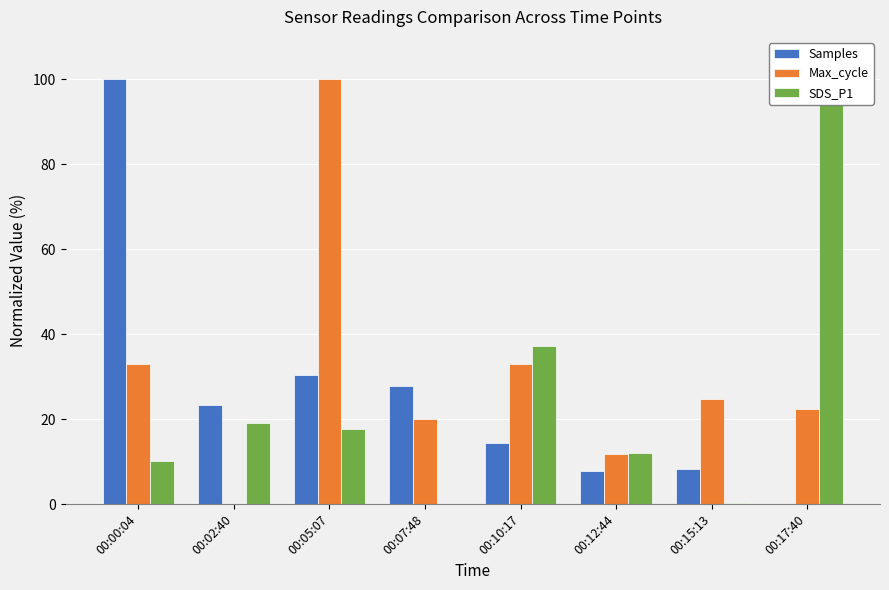

What is the difference between the Samples values at 00:00:04 and 00:02:40?

76.8